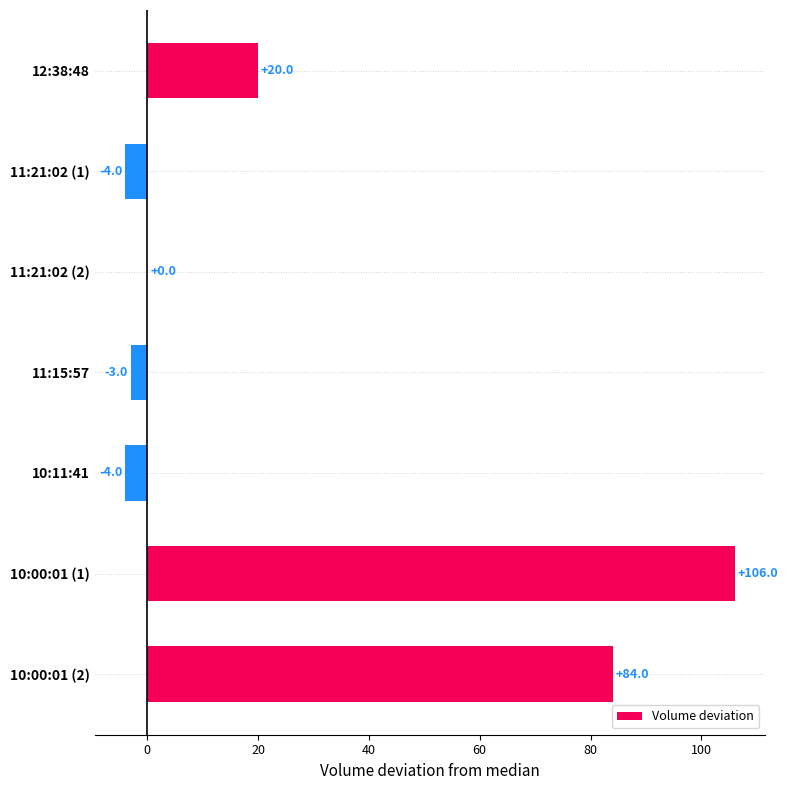

Which category has the highest value across all series?

10:00:01 (1)